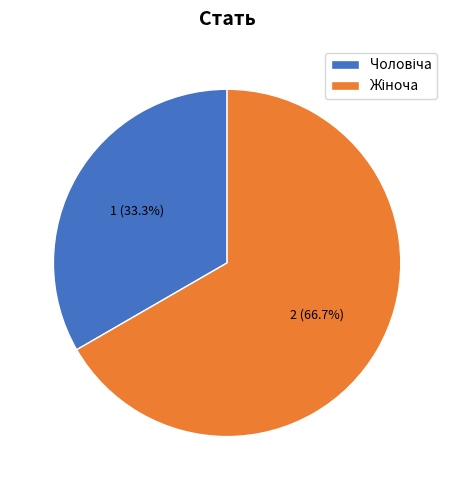

Does any single category account for the majority?

Yes